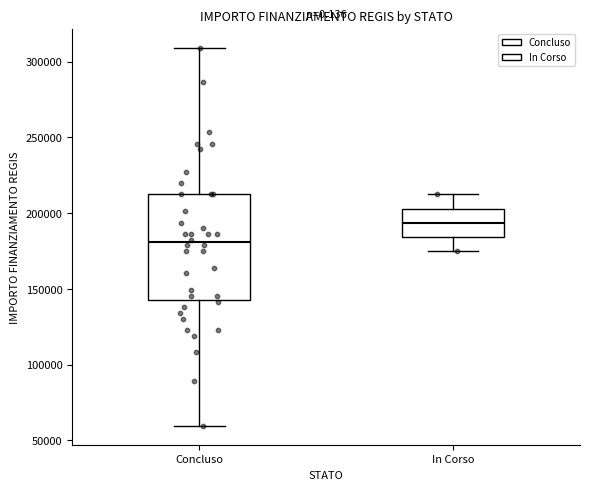

Reading left to right, read every box against the y-axis: the position of its median line, the range the box covers, and the ends of its whiskers. The values are not printed on the chart, so give them approximately, as read against the axis.

Concluso: median 180000, box 145000 to 210000, whiskers 60000 to 310000
In Corso: median 195000, box 185000 to 205000, whiskers 175000 to 210000